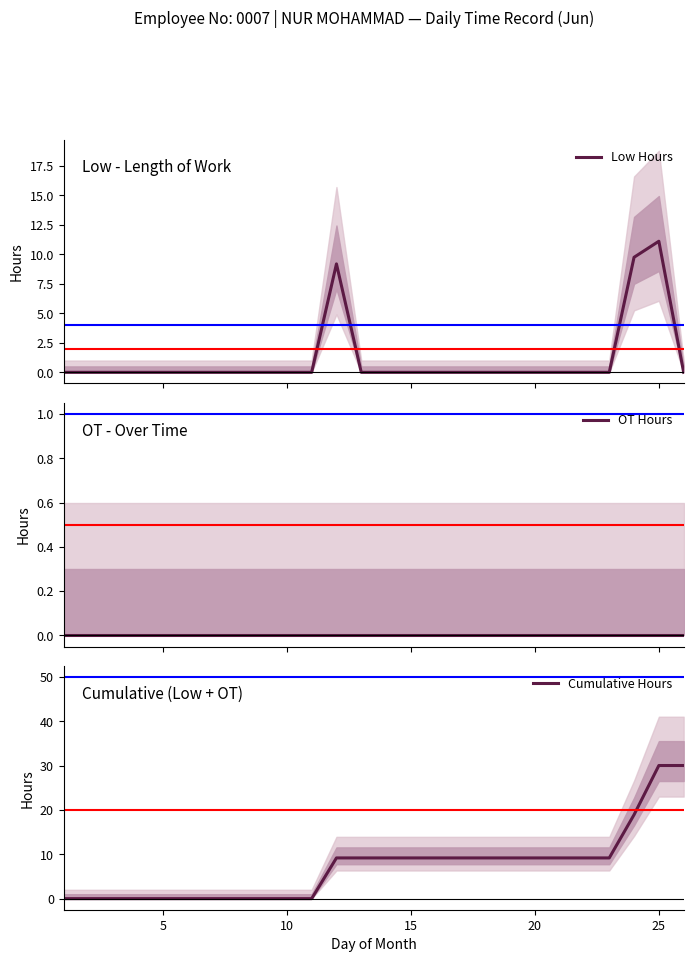

List the series in order of their peak value, lowest first.

OT Hours, Low Hours, Cumulative Hours